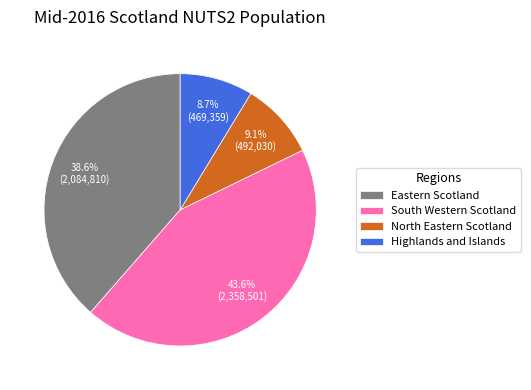

Does North Eastern Scotland account for over 50% of the chart?

No